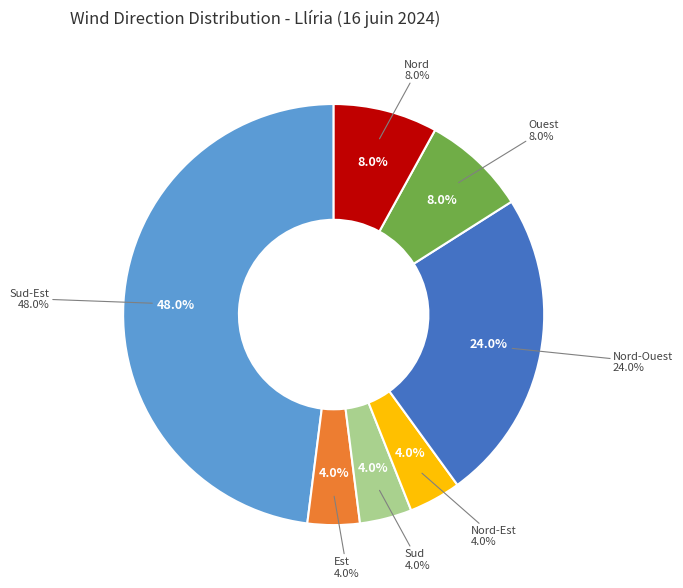

To the nearest percent, what percentage of the pie is Sud-Est?

48%